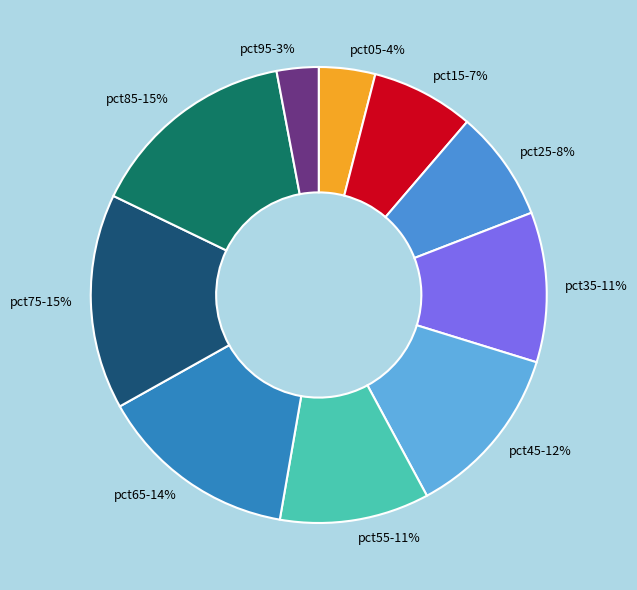

Do pct65 and pct05 together represent more than half of the pie?

No